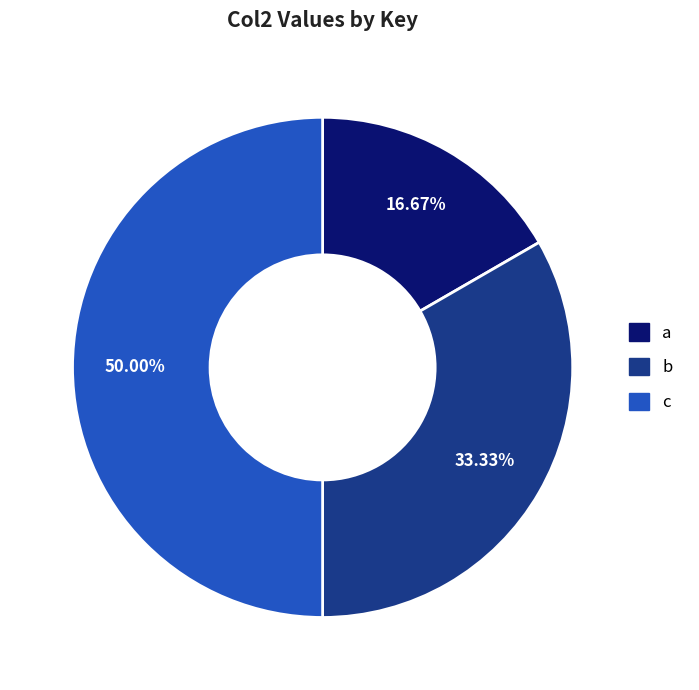

Which has a higher value, c or b?

c